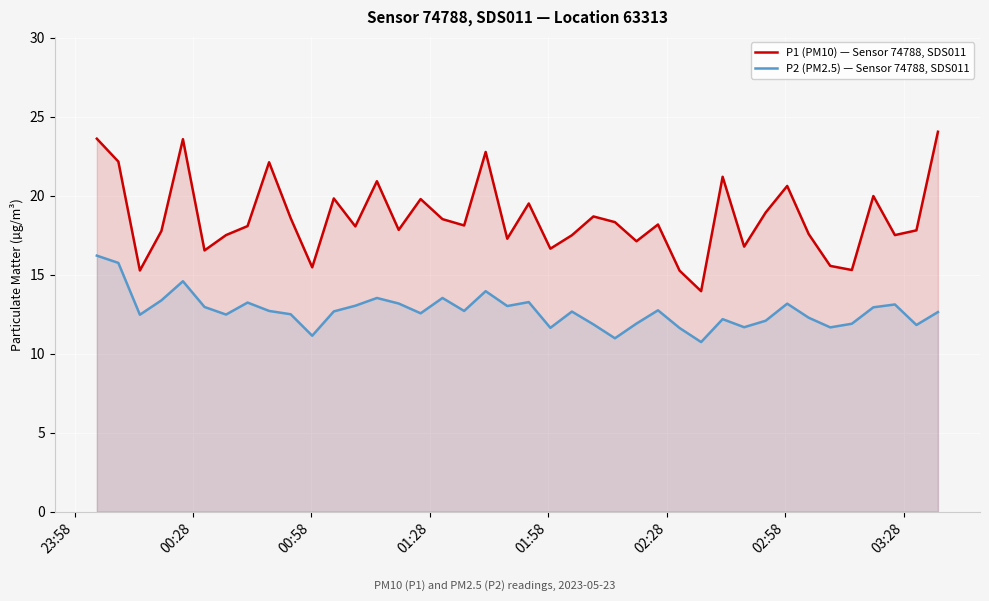

List the series in order of their overall mean, lowest first.

P2 (PM2.5) — Sensor 74788, SDS011, P1 (PM10) — Sensor 74788, SDS011